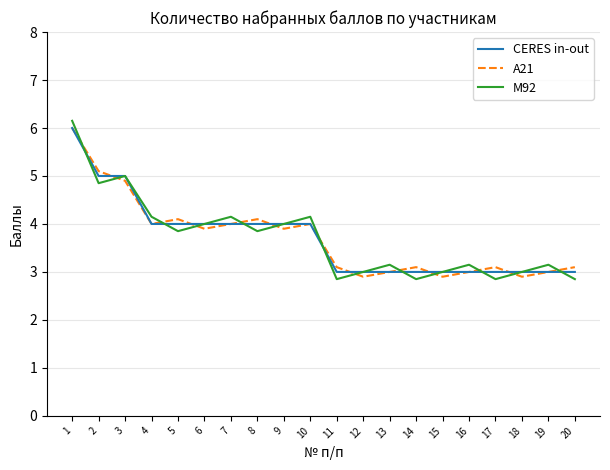

How many distinct data groups are displayed?

3